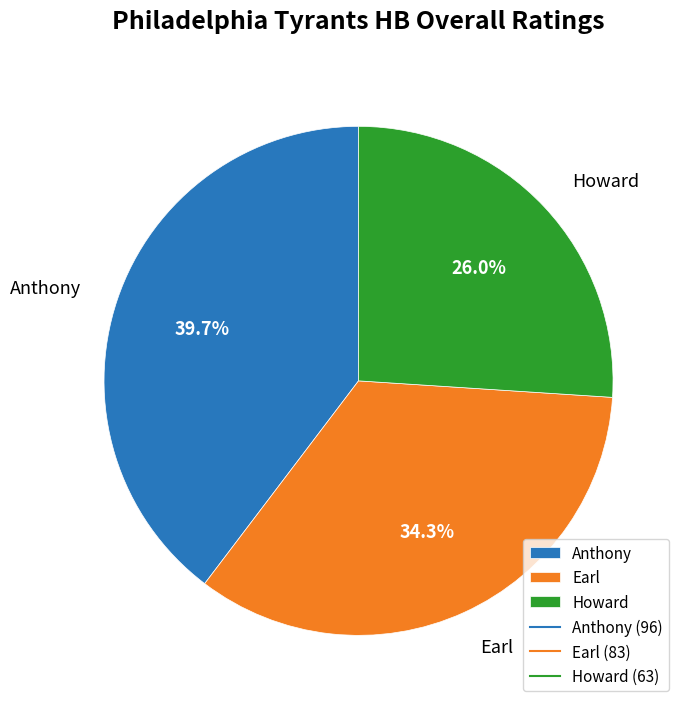

To the nearest percent, what is the difference between the Anthony and Earl slice percentages?

5%